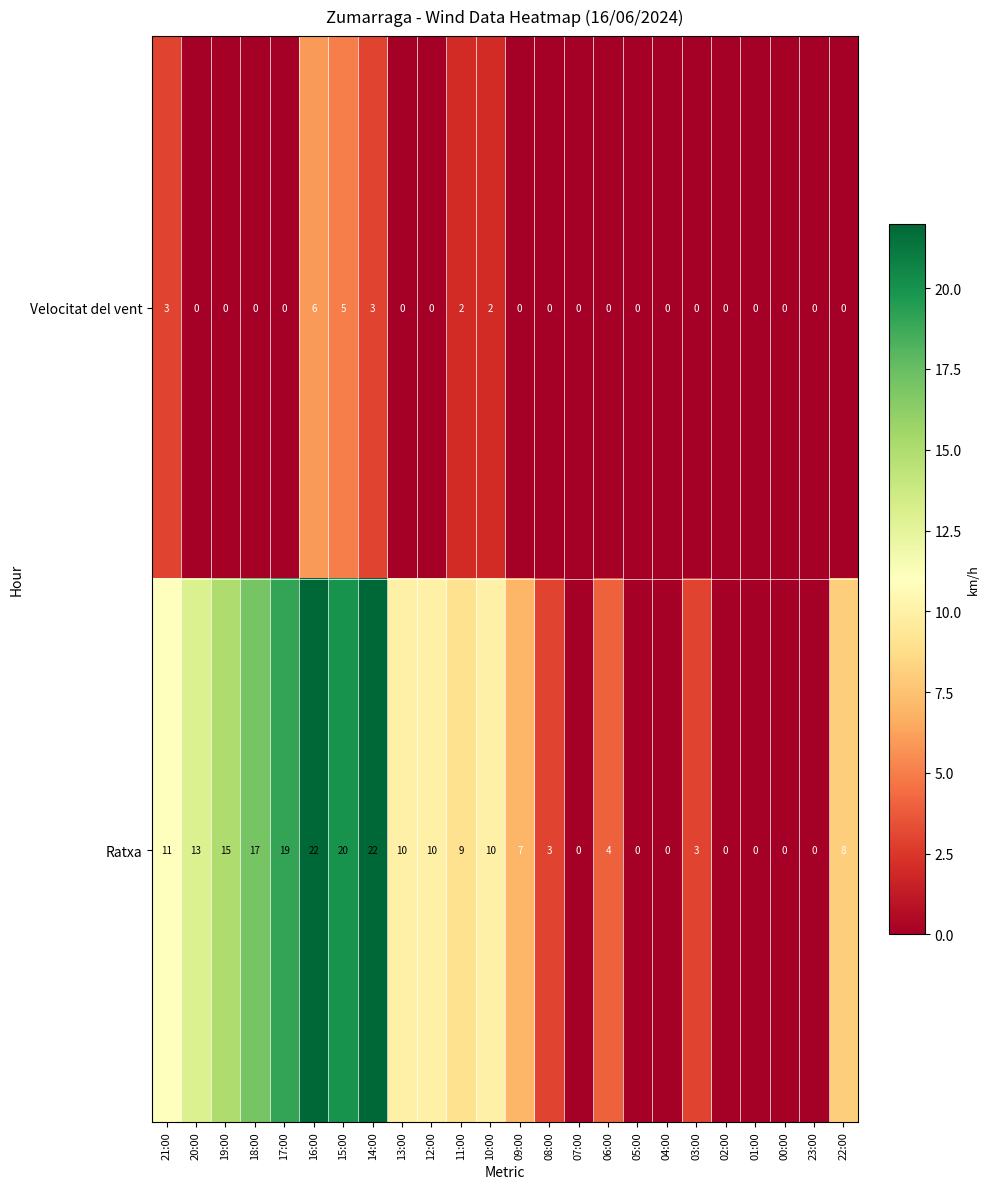

Rank the series at 18:00 from highest to lowest value.

Ratxa, Velocitat del vent